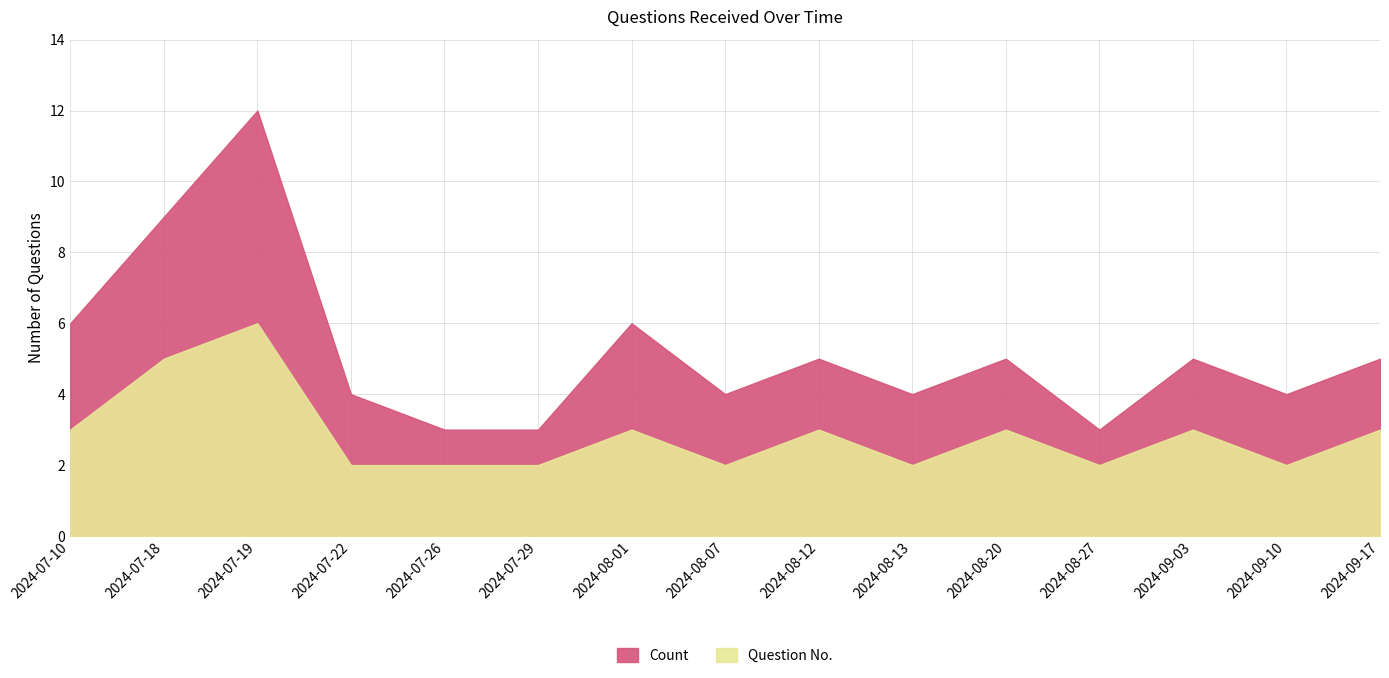

Rank the series by their average value, from lowest to highest.

Question No., Count